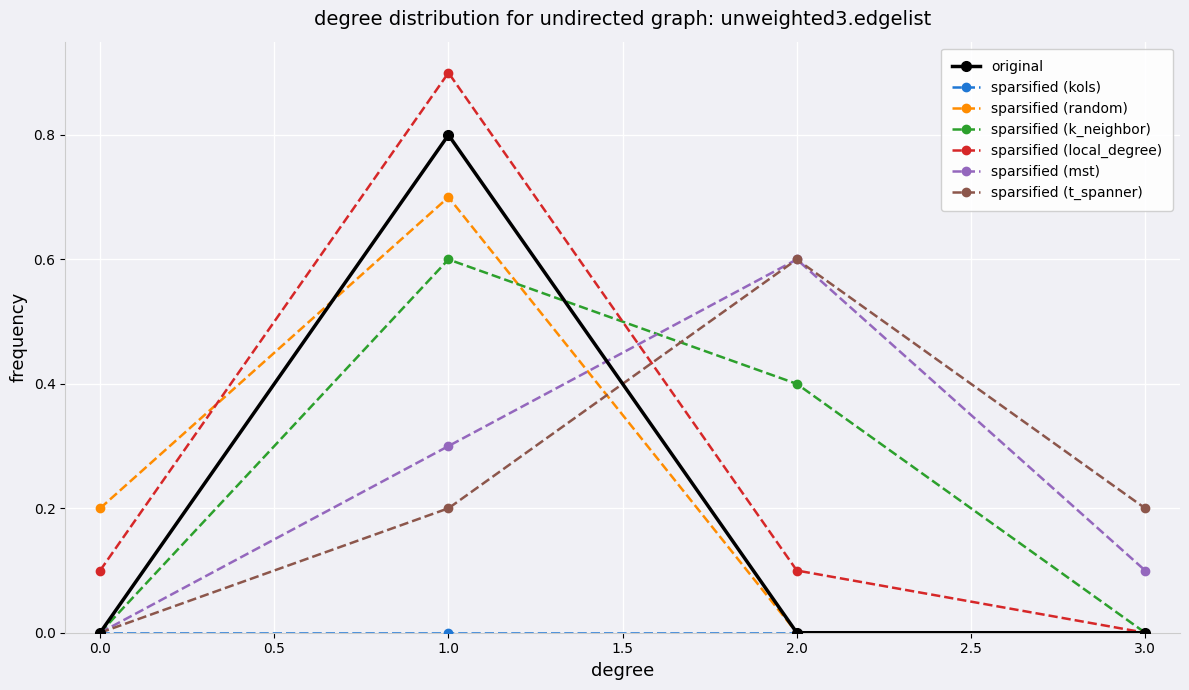

Does the chart have visible grid lines?

Yes